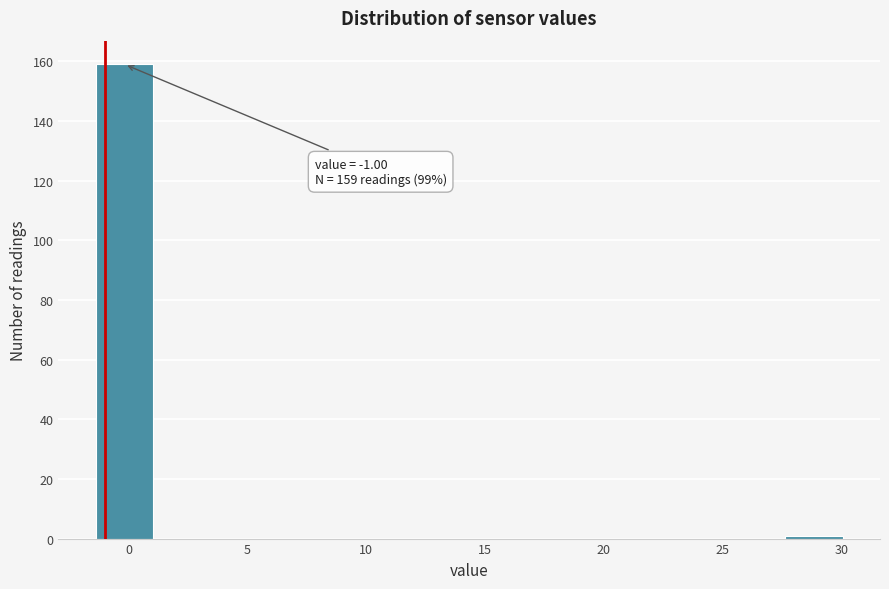

Which range on the x-axis has the tallest bar?

-1.5 to 1.0